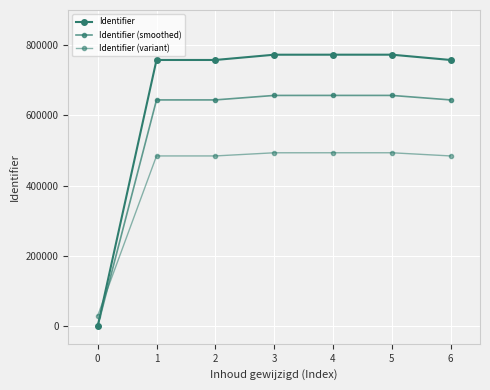

How many lines are shown in the chart?

3